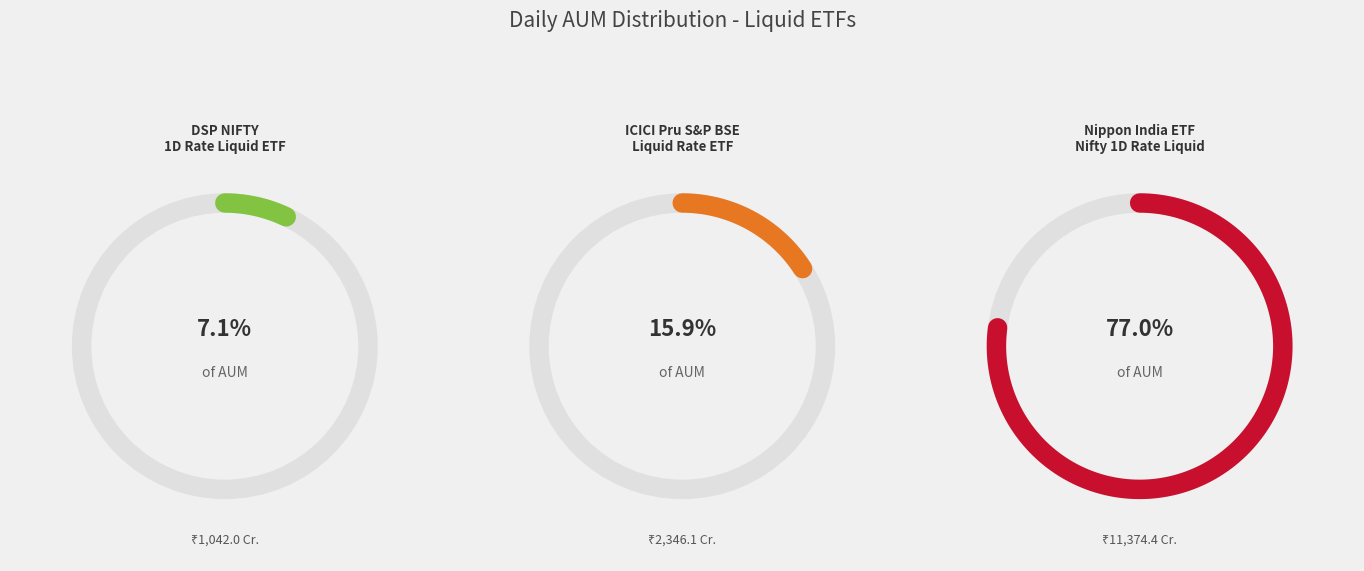

Is it true that ICICI Prudential S&P BSE Liquid Rate ETF is 25% of the pie?

False